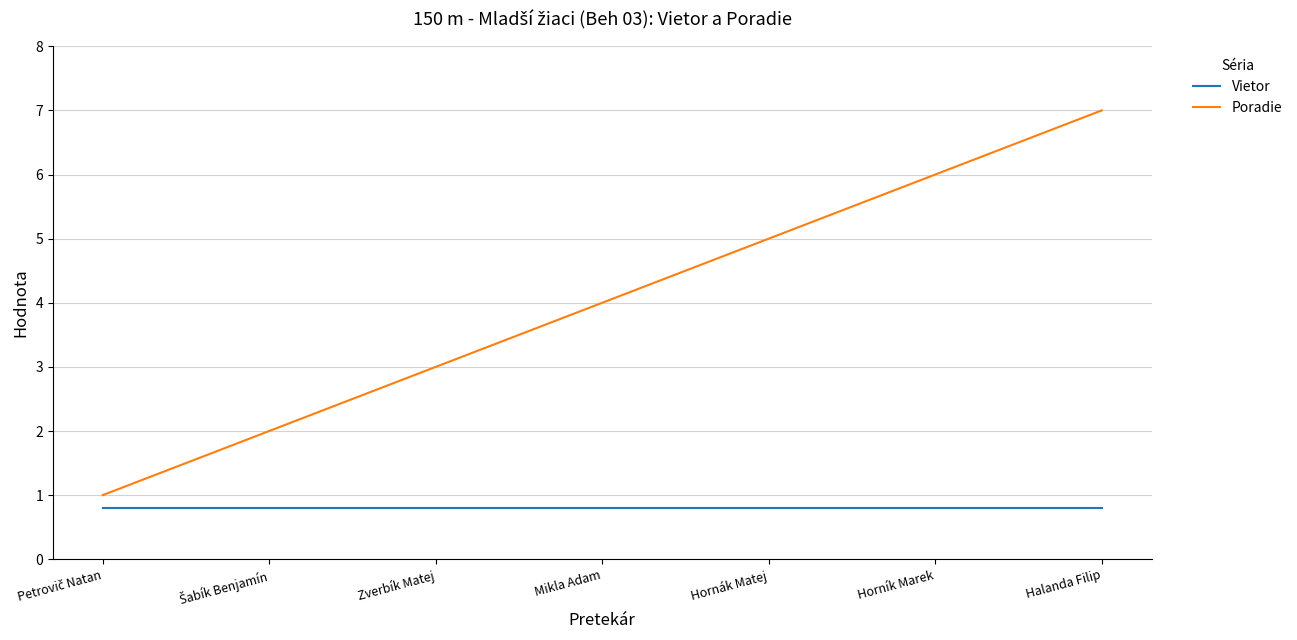

Which label corresponds to the largest value in the chart?

Halanda Filip